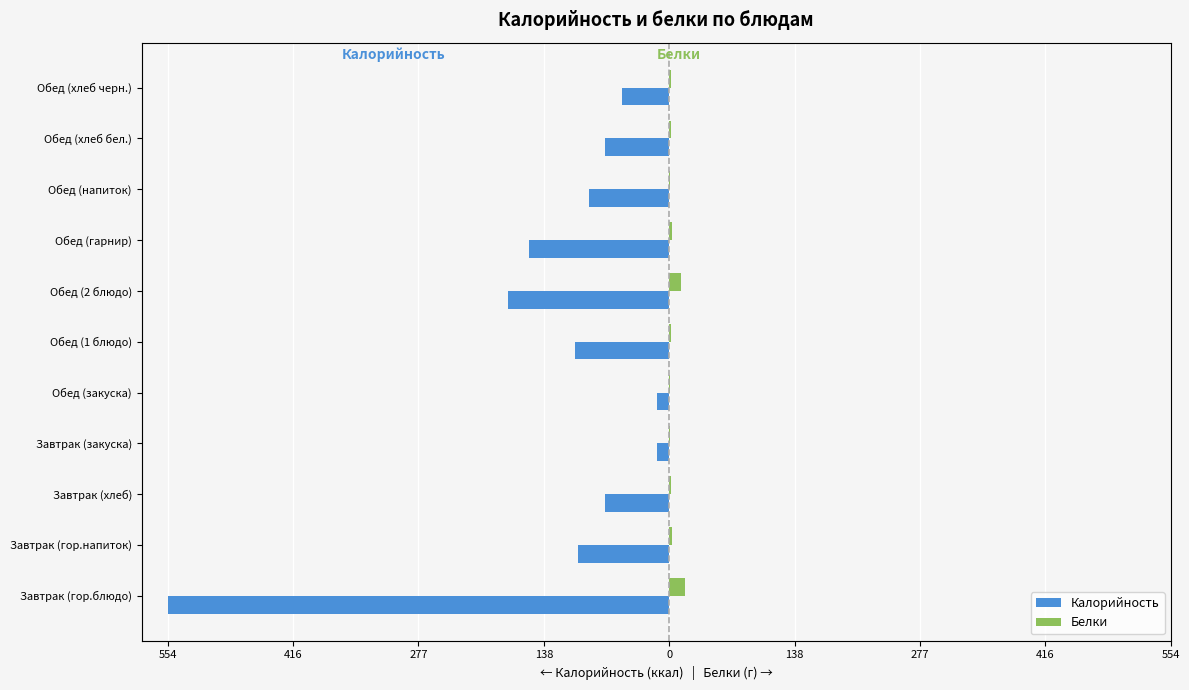

Which series has the widest spread of values?

Калорийность